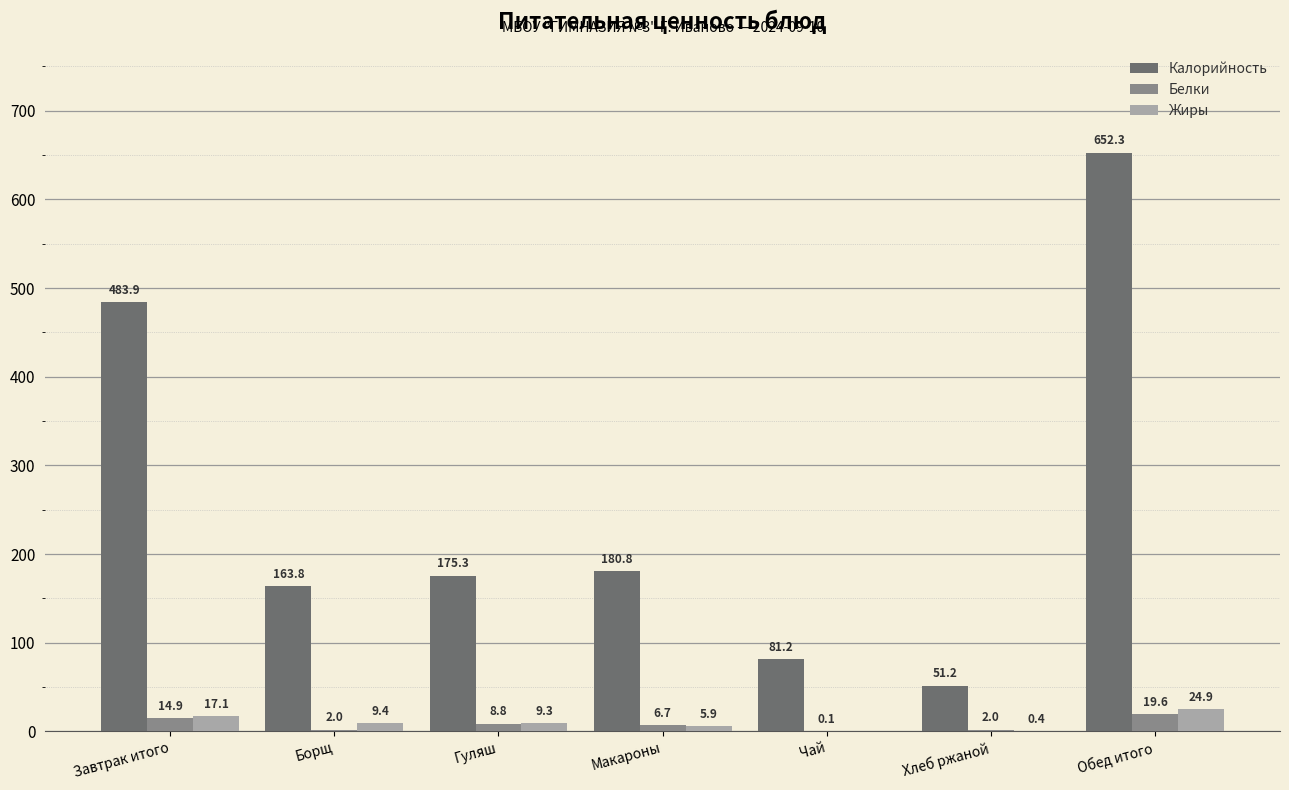

Reading left to right, what are all the values shown in this chart?

Калорийность: Завтрак итого=483.9	Борщ=163.8	Гуляш=175.3	Макароны=180.8	Чай=81.2	Хлеб ржаной=51.2	Обед итого=652.3
Белки: Завтрак итого=14.9	Борщ=2.0	Гуляш=8.8	Макароны=6.7	Чай=0.1	Хлеб ржаной=2.0	Обед итого=19.6
Жиры: Завтрак итого=17.1	Борщ=9.4	Гуляш=9.3	Макароны=5.9	Чай=0.0	Хлеб ржаной=0.4	Обед итого=24.9